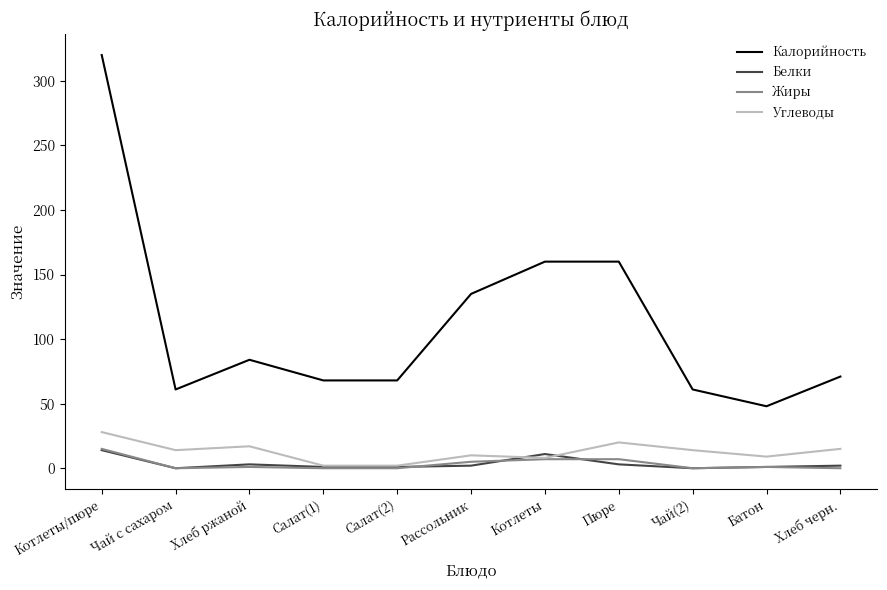

True or false: Калорийность and Белки cross at least once.

False